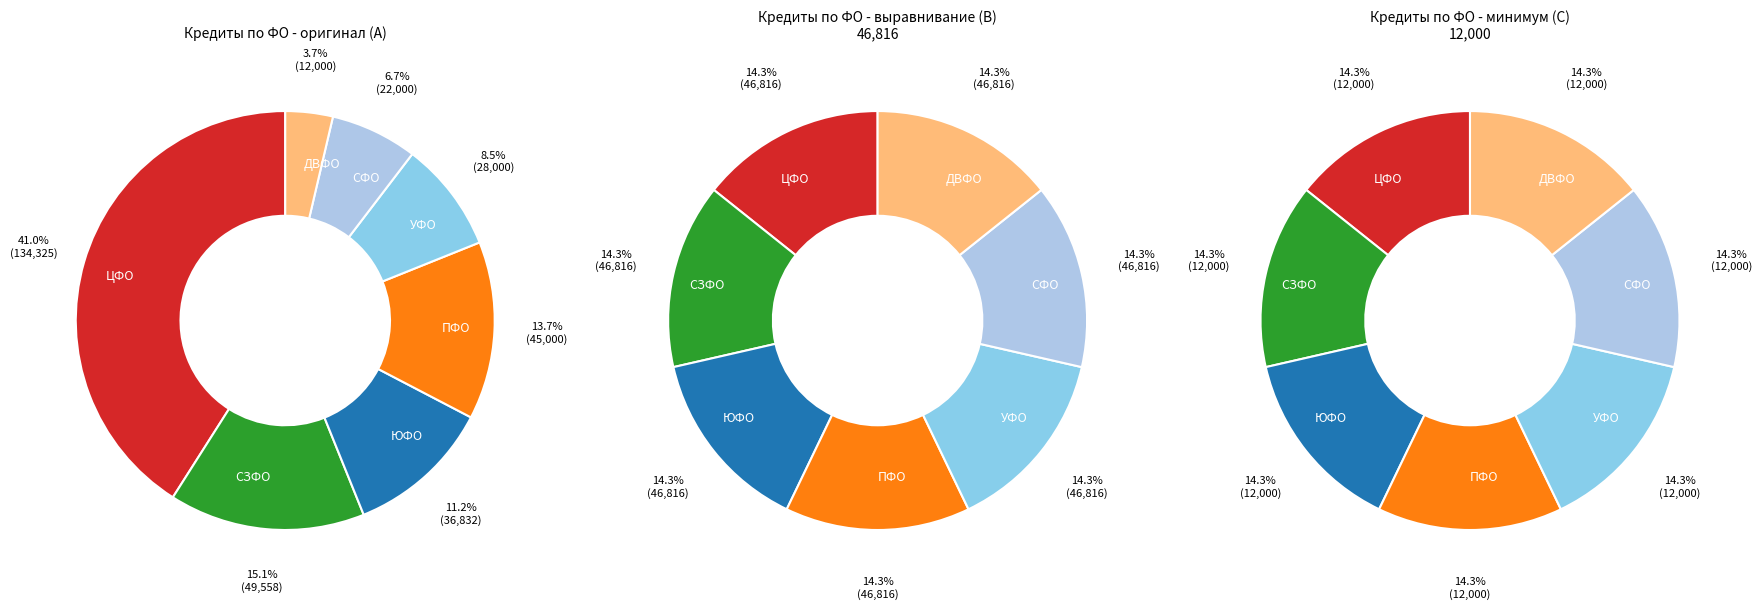

To the nearest percent, what is the combined percentage of ЦЕНТРАЛЬНЫЙ ФЕДЕРАЛЬНЫЙ ОКРУГ and УРАЛЬСКИЙ ФЕДЕРАЛЬНЫЙ ОКРУГ?

50%